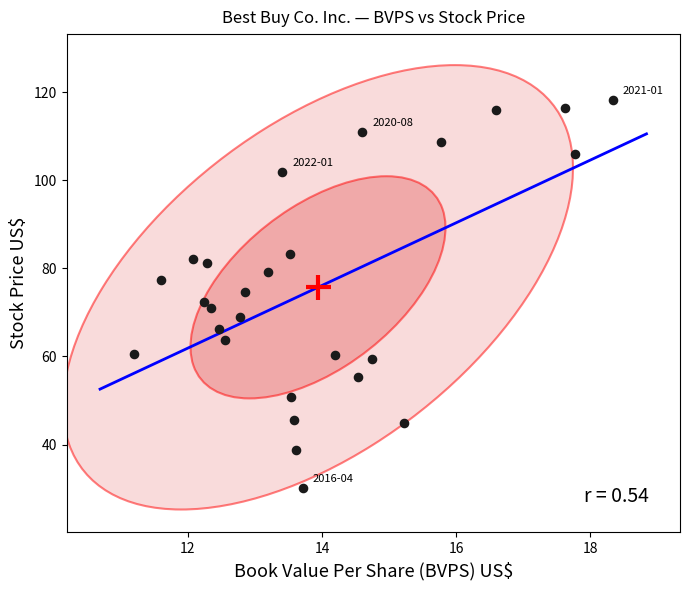

What is the range of X values (max minus min)?

7.2